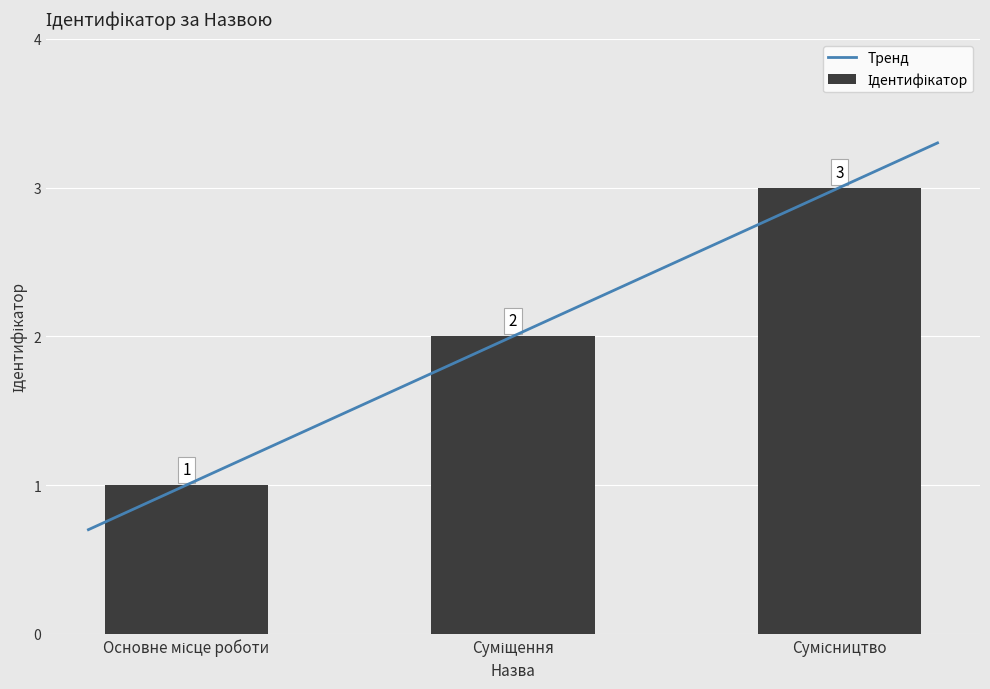

True or false: the data shows 1 at Суміщення.

False